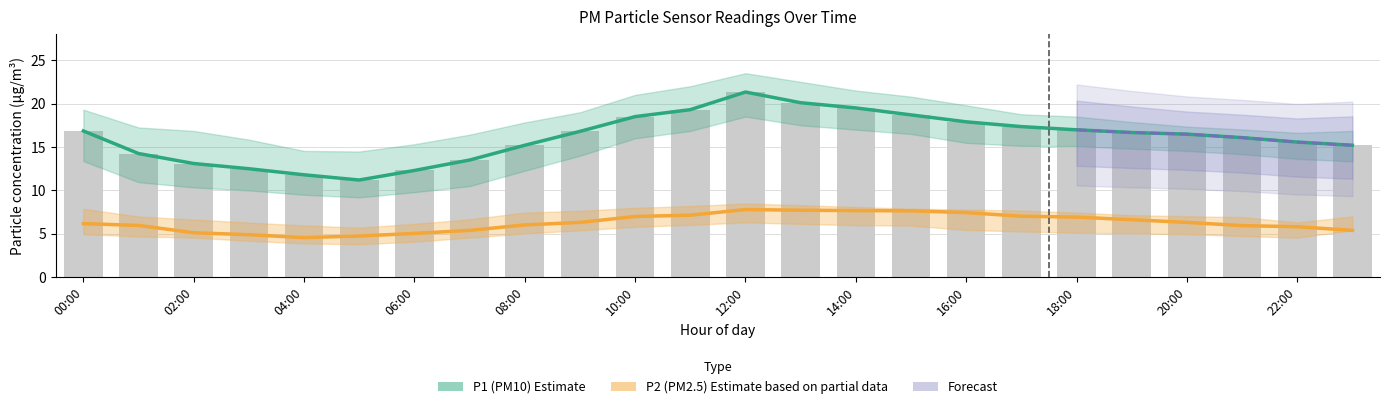

Does the chart contain any negative values?

No